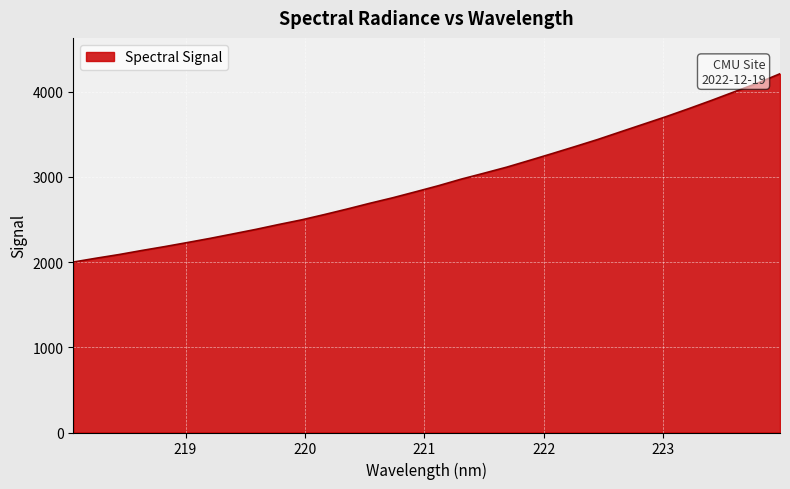

What is the minimum value shown in the chart?

2001.2